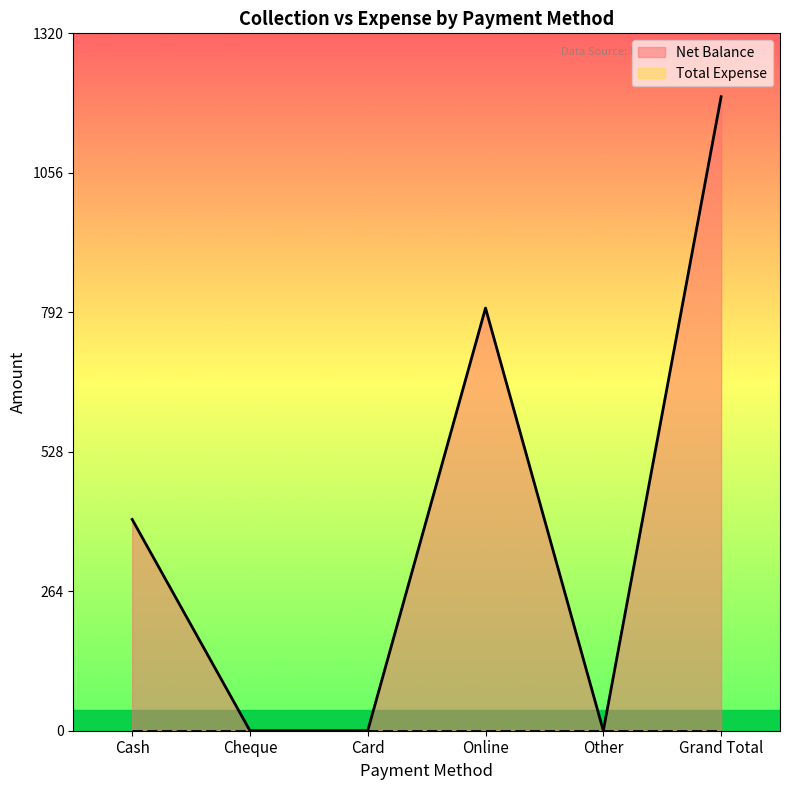

True or false: the data has more than 2 interior local peaks.

False